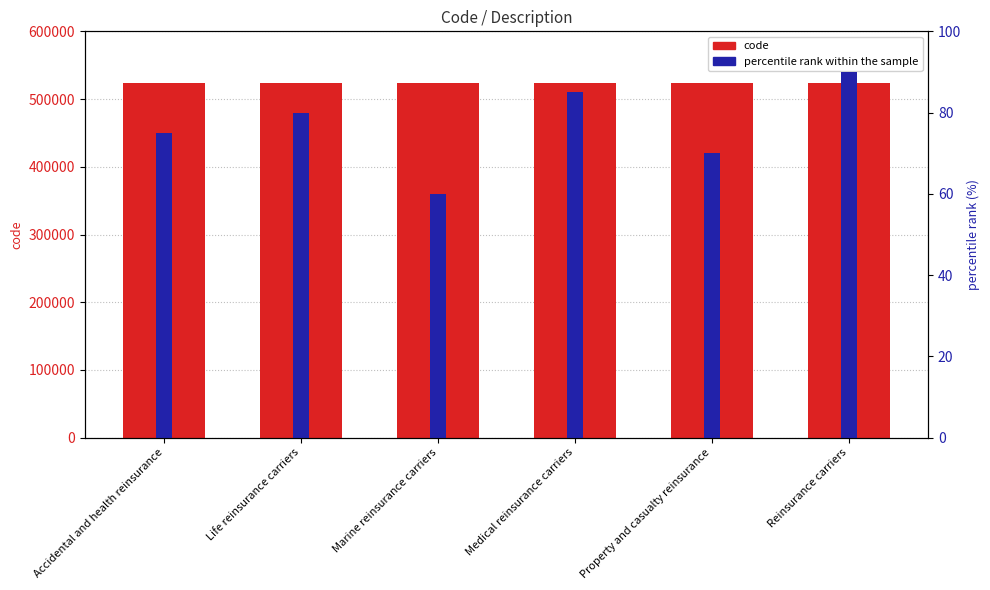

Count the percentile rank within the sample values in the range 70 to 85.

4